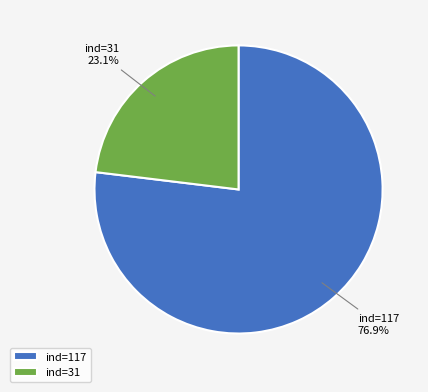

Rank the categories by value from highest to lowest.

ind=117, ind=31